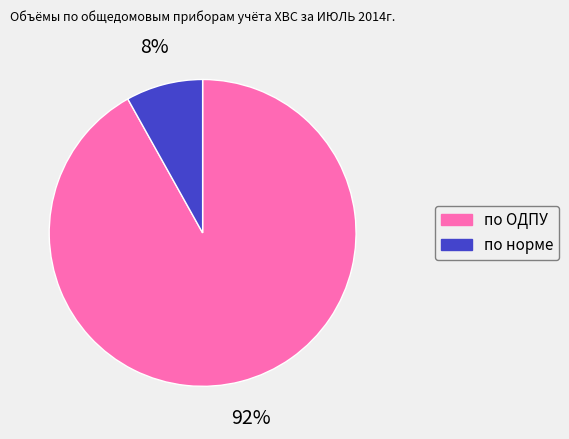

To the nearest percent, what percentage of the pie is по норме?

8%